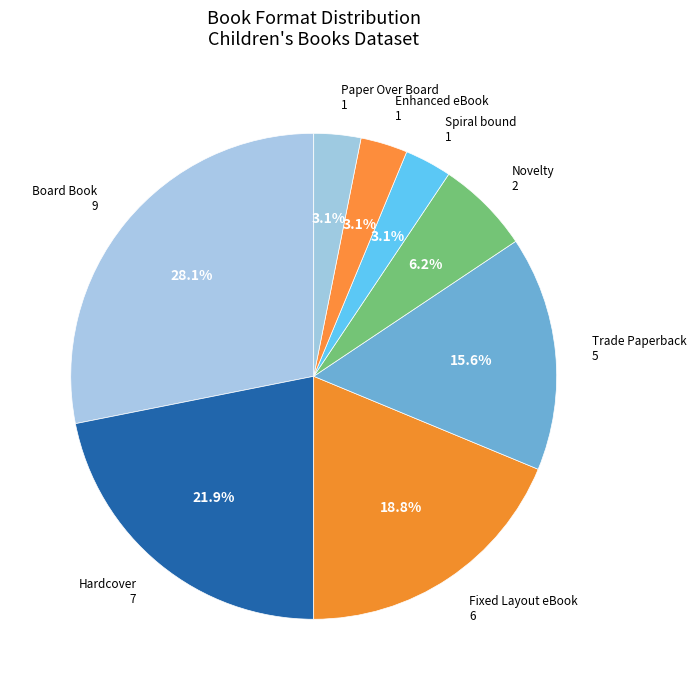

Is Novelty the majority of the pie?

No